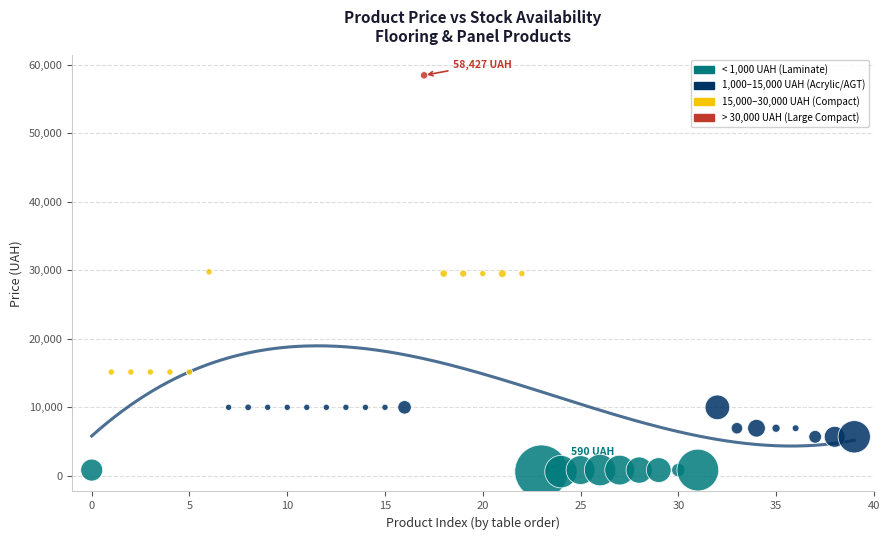

What is the range of Y values (max minus min)?

57836.6